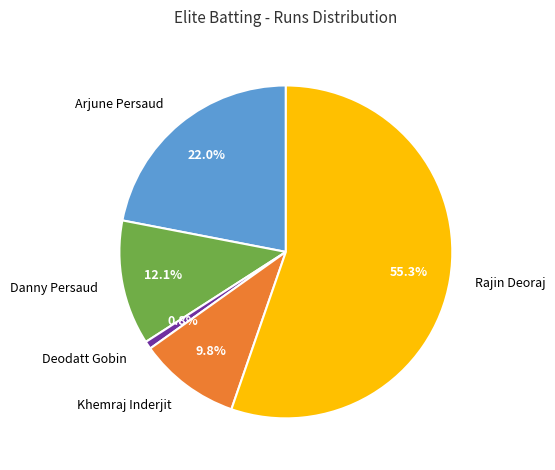

Count the number of slices in the pie.

5